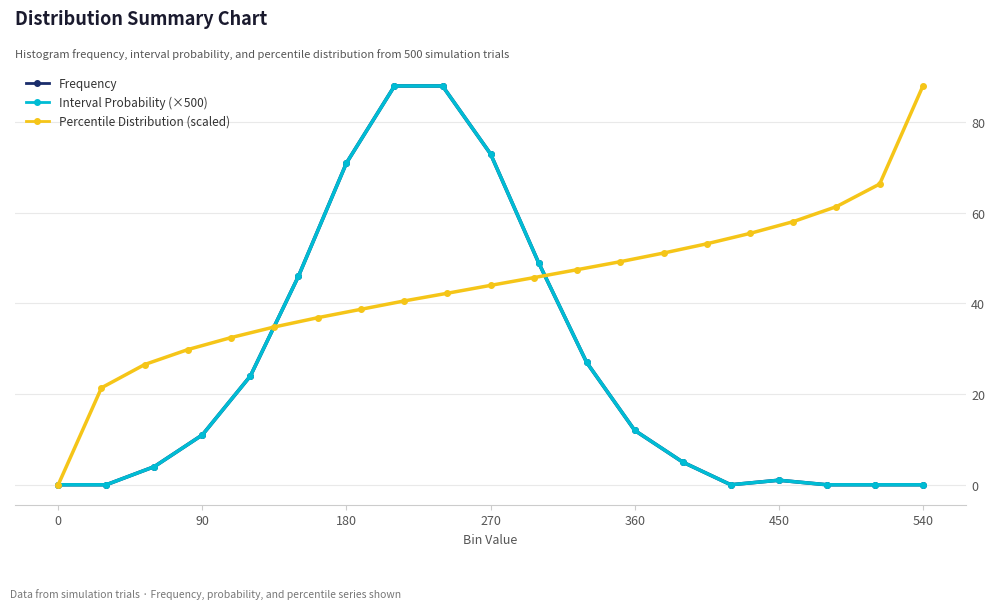

True or false: Interval Probability and Frequency intersect in this chart.

False